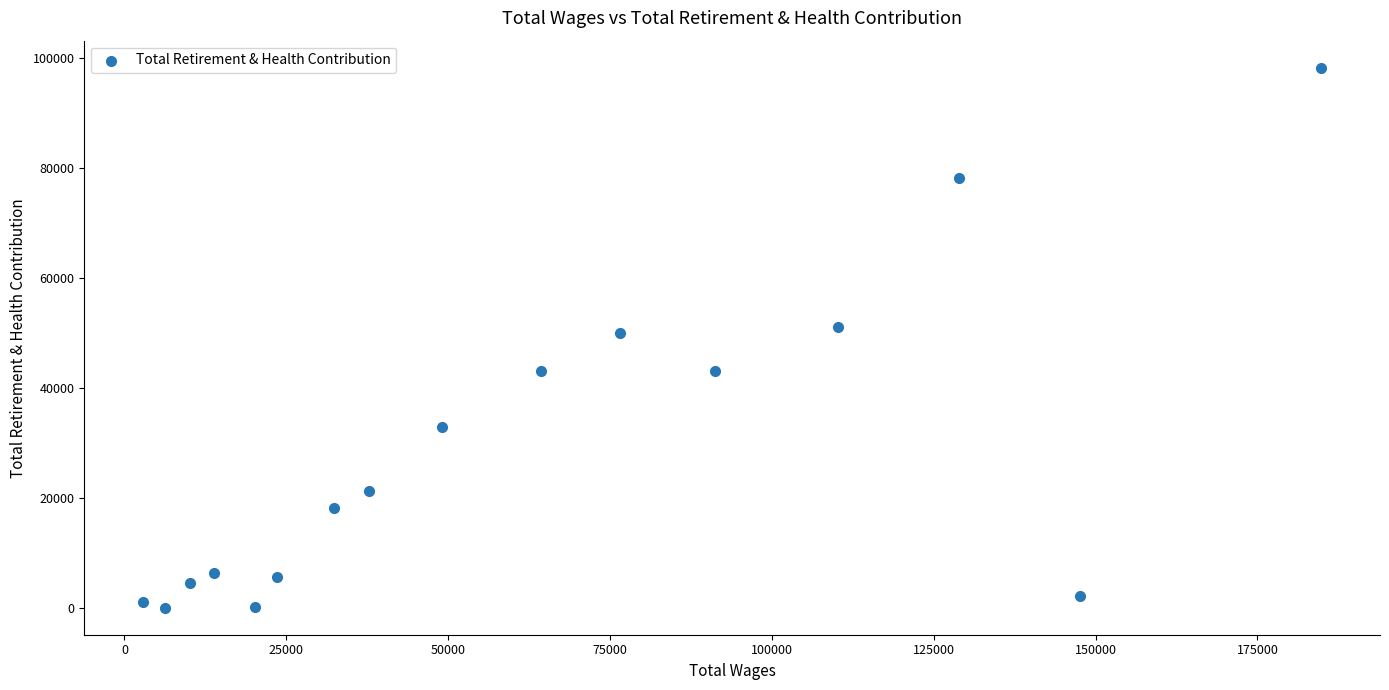

What is the range of Y values (max minus min)?

98151